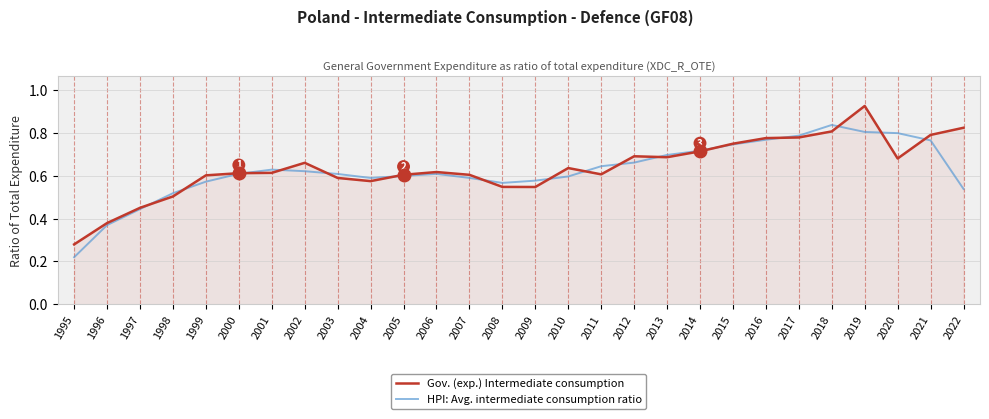

Count the HPI: Avg. intermediate consumption ratio values in the range 0 to 1.

28